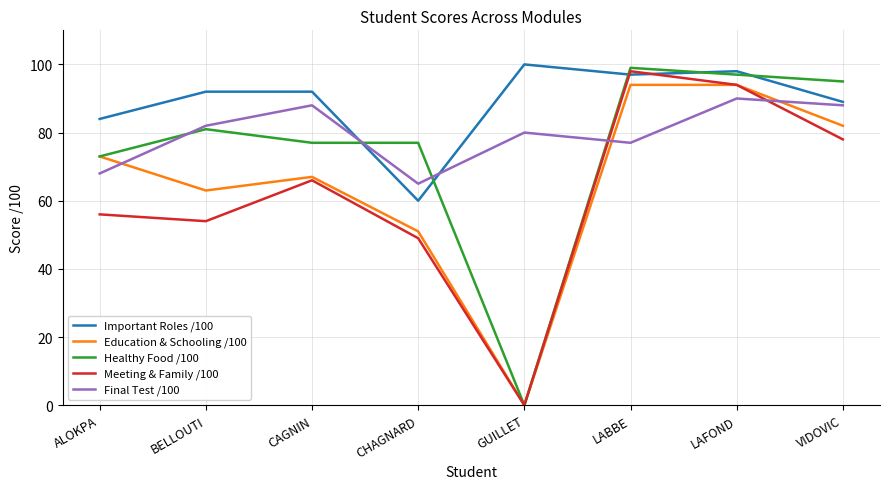

At which category does Meeting & Family /100 reach its first local valley?

BELLOUTI